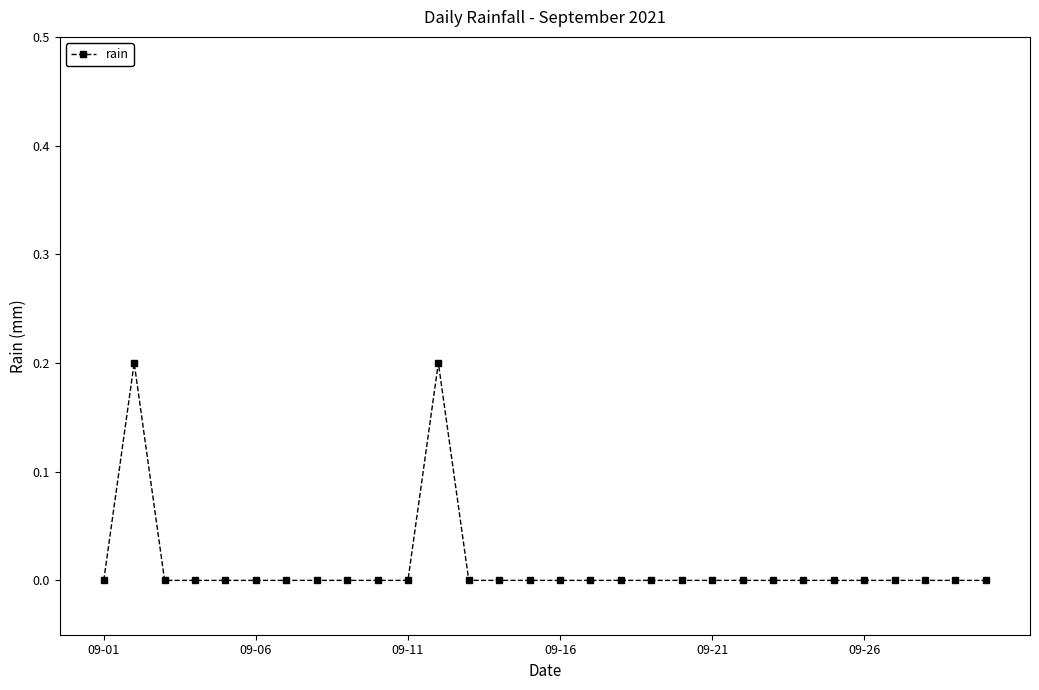

What is the maximum value shown in the chart?

0.2